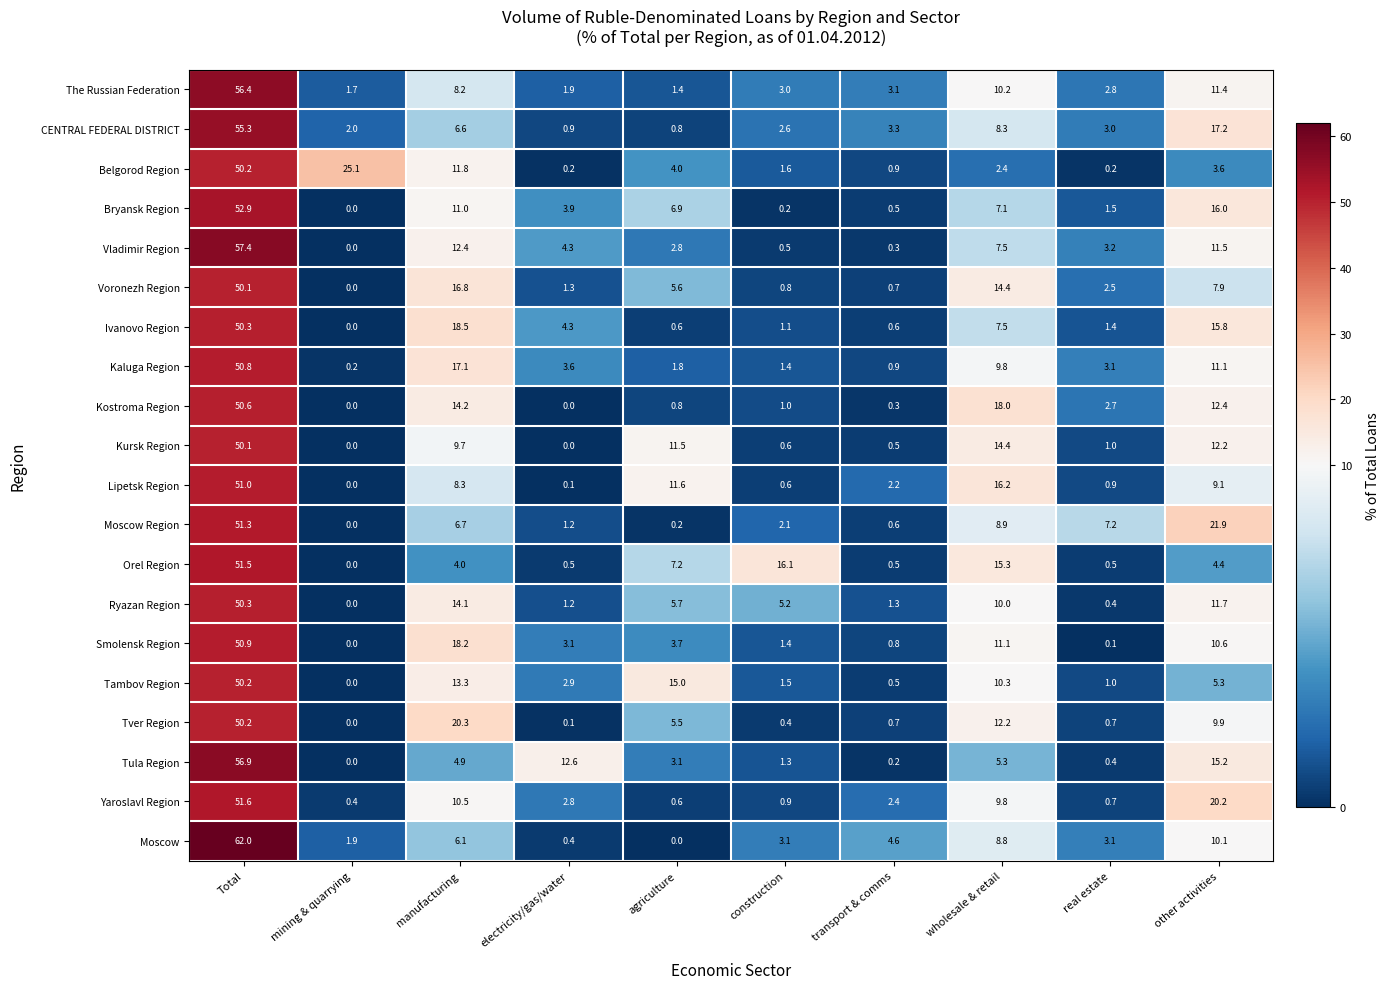

Which category has the lowest value in the Smolensk Region series?

mining & quarrying